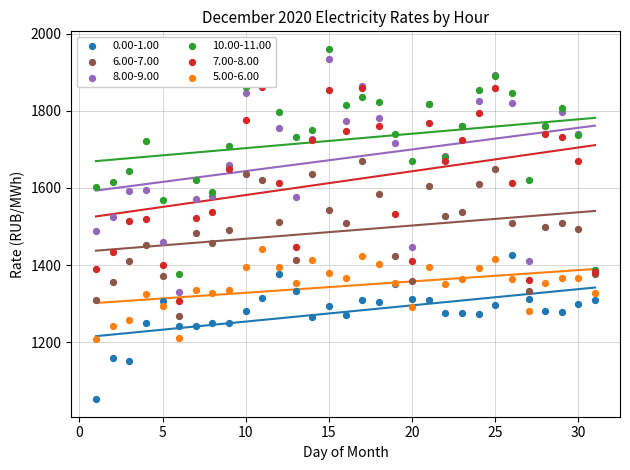

At how many categories does at least one series exceed 1842?

7